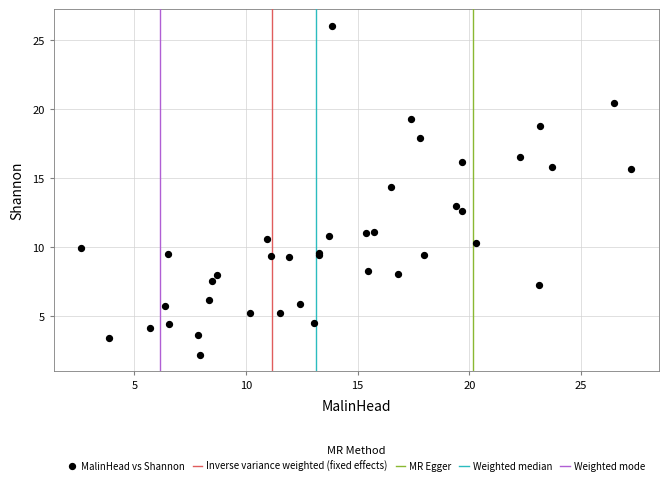

What Y value in the scatter plot is closest to 14?

14.3